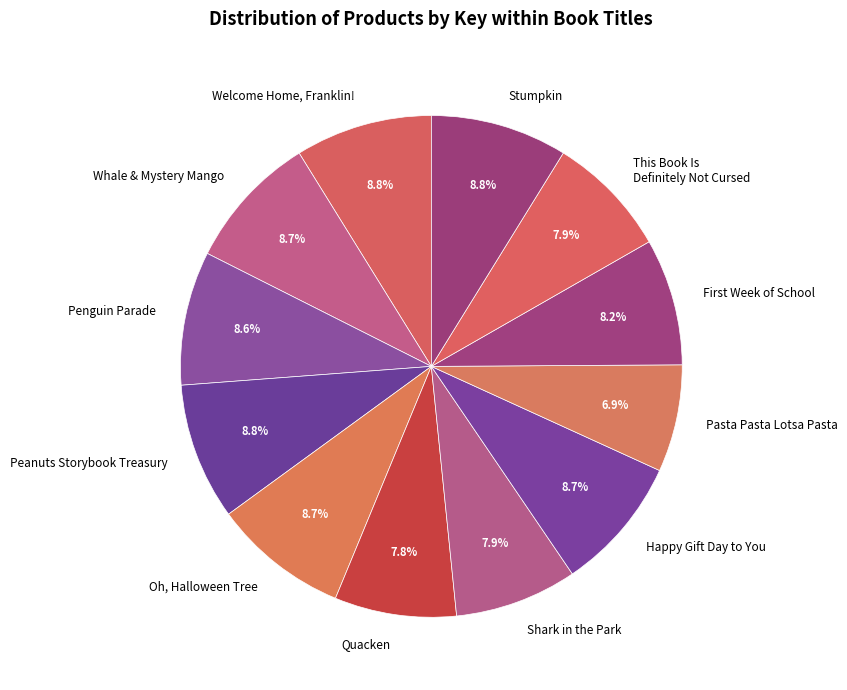

To the nearest percent, what is the average slice percentage?

8%